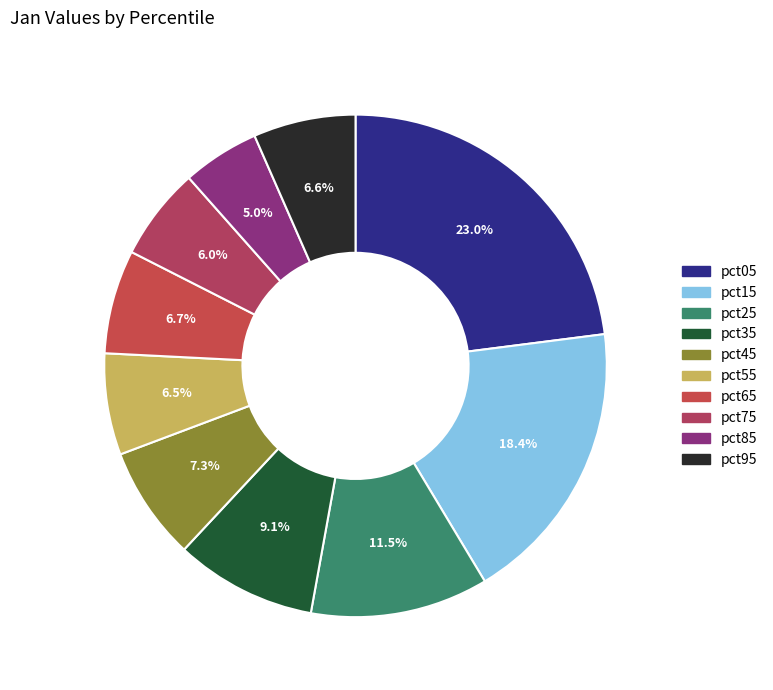

What portion of the pie excludes pct85?

95.0%